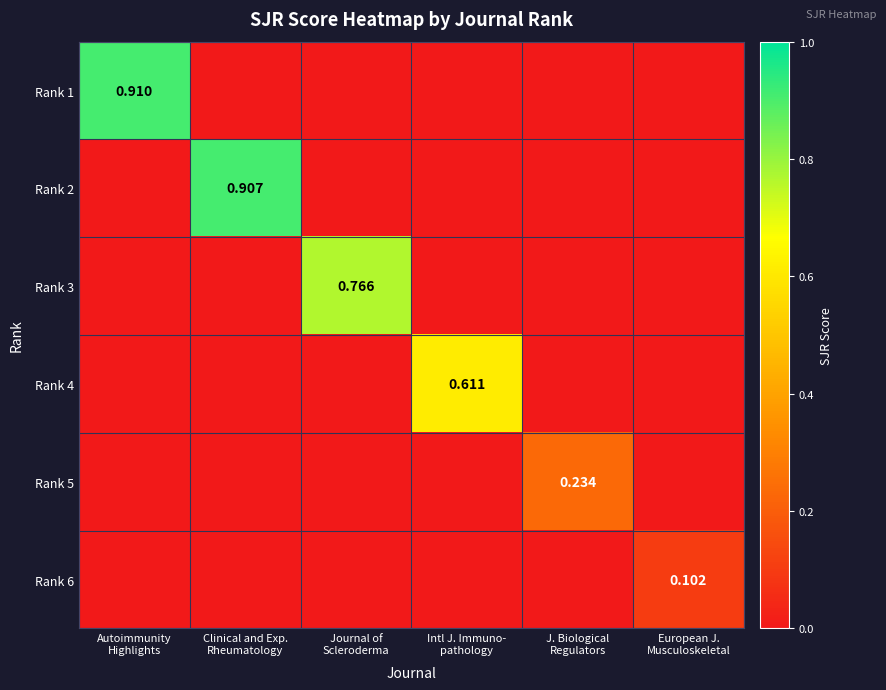

What is the average value of the Rank 2 series?

0.2